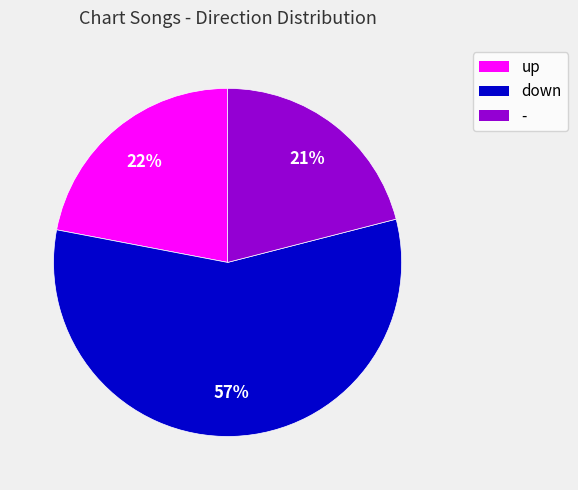

To the nearest percent, what is the average slice percentage?

33%